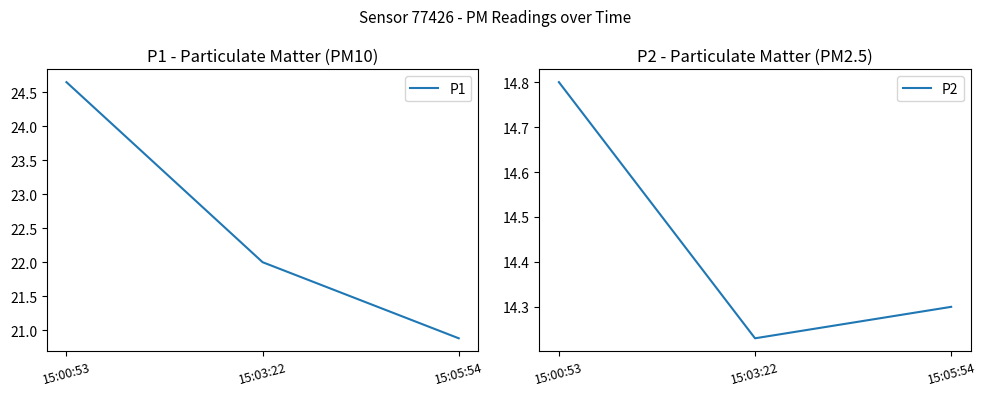

At which label does P1 reach its minimum?

15:05:54